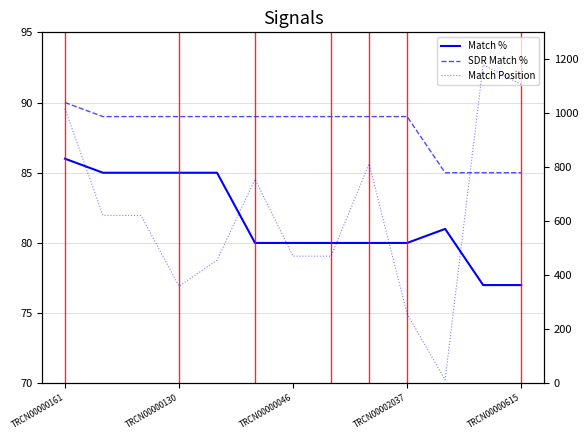

How many times do SDR Match % and Match Position cross each other?

2